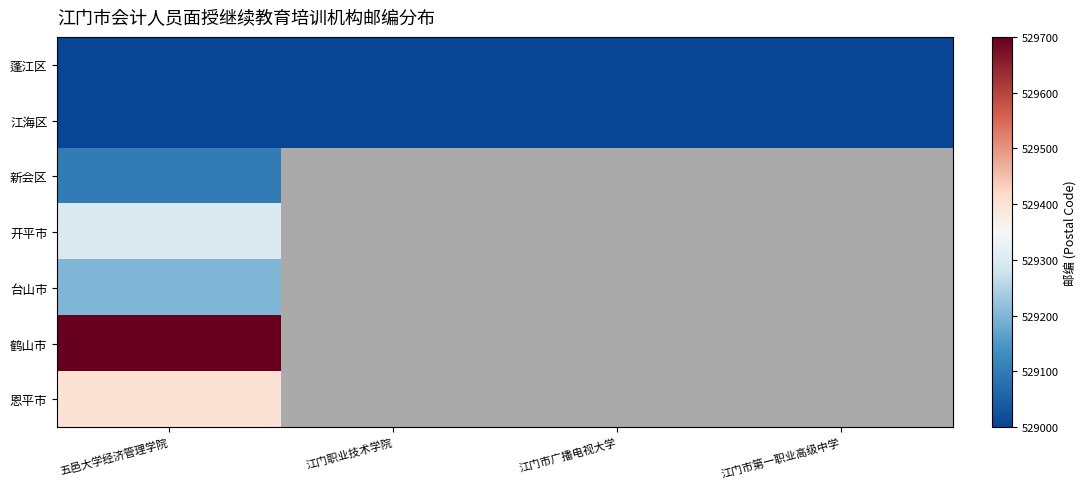

Is it true that 台山市 equals 529200.0 at 五邑大学经济管理学院?

True